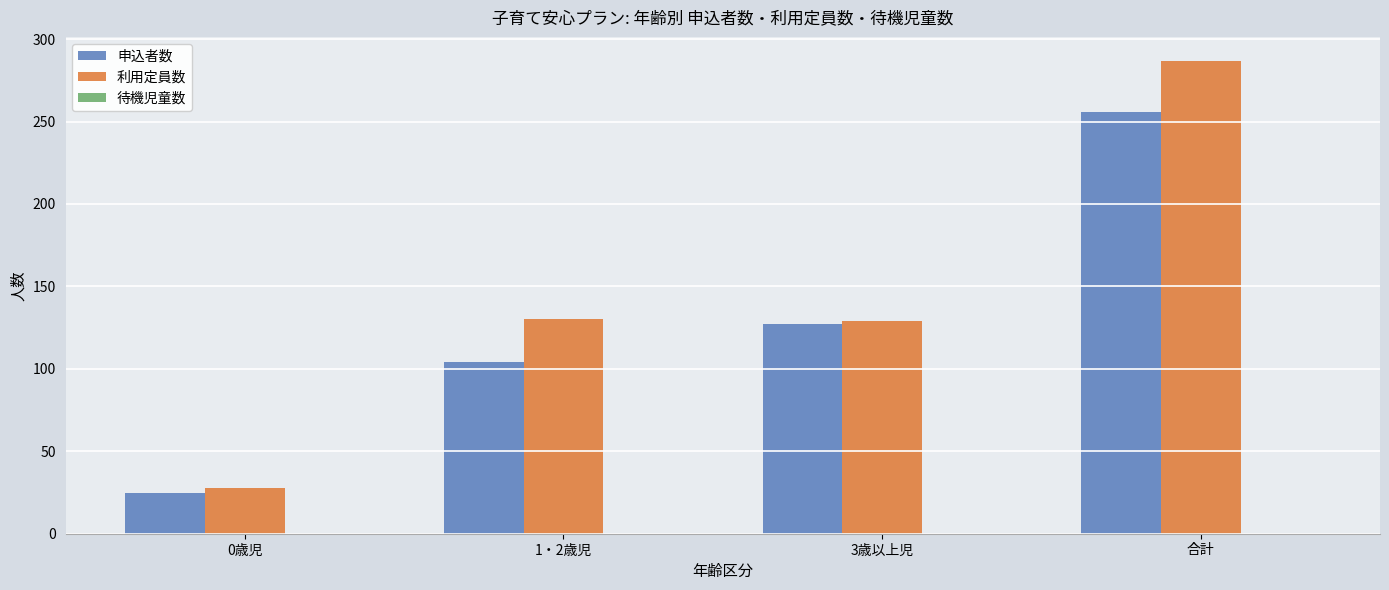

List the series in order of their peak value, lowest first.

申込者数, 利用定員数